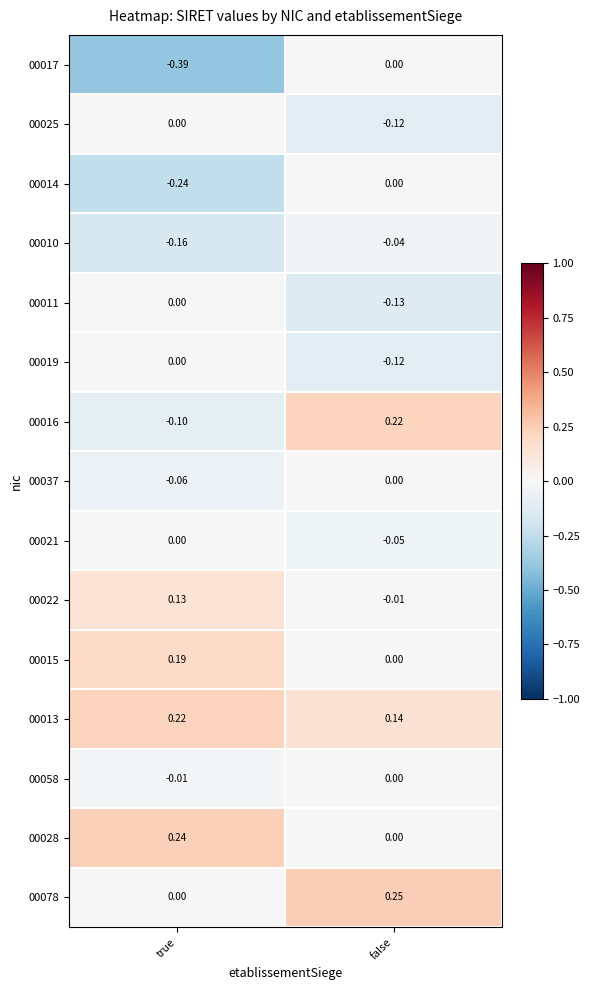

How many values in 00016 are below zero?

1